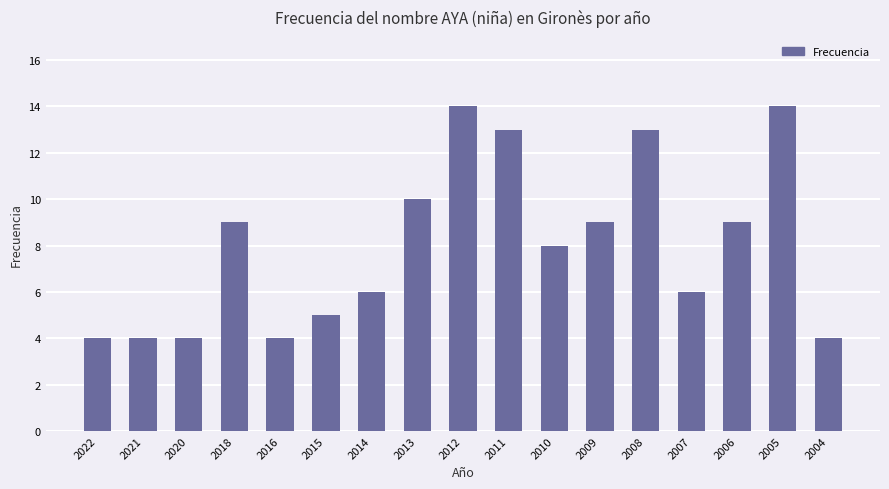

What is the maximum value shown in the chart?

14